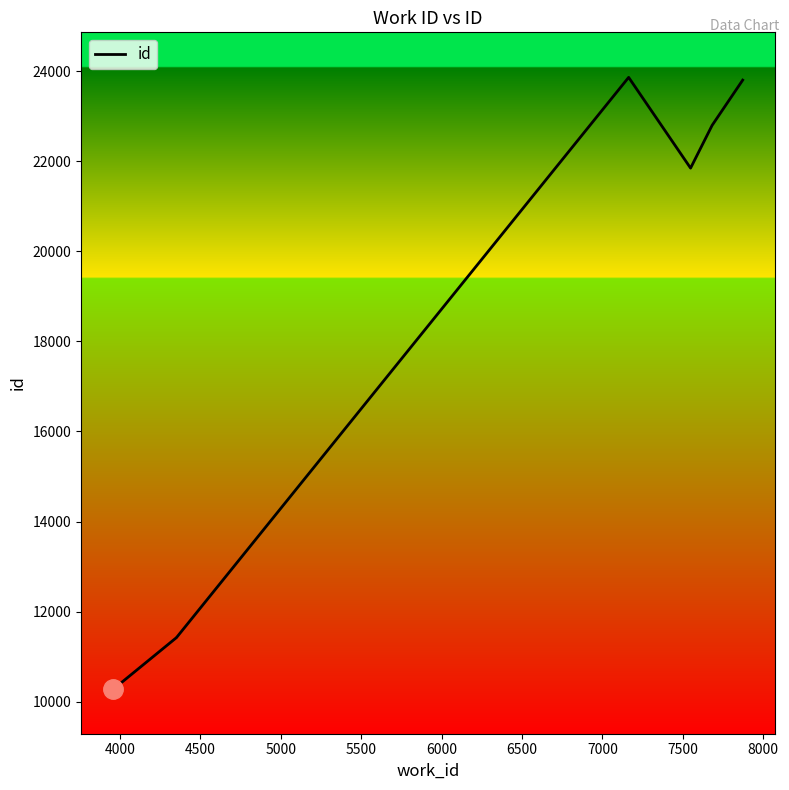

How many interior local peaks (higher than both neighbors) does the data have?

1